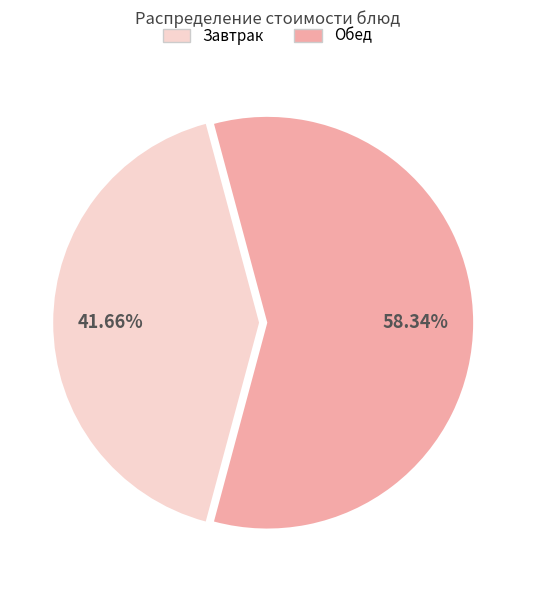

Does any single category account for the majority?

Yes